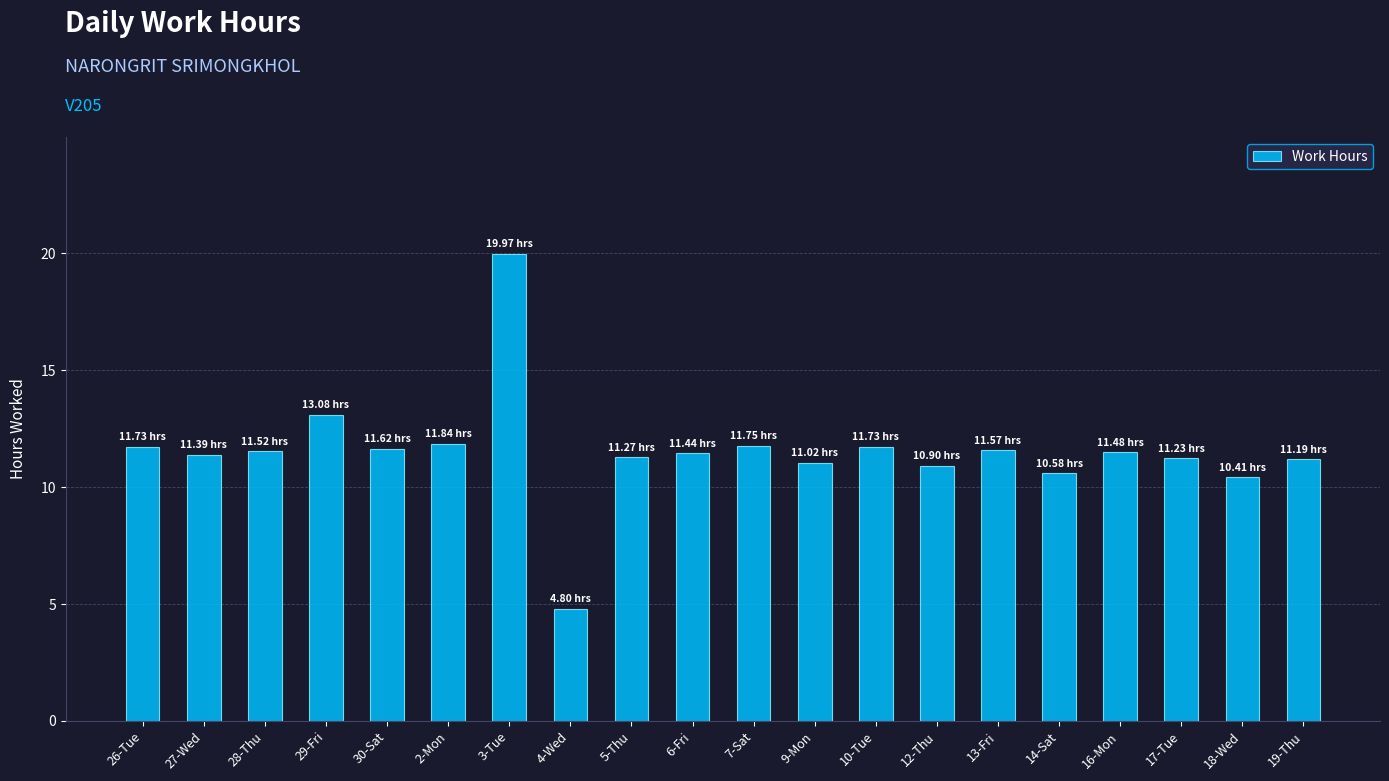

What is the change in value from 14-Sat to 16-Mon?

+0.9